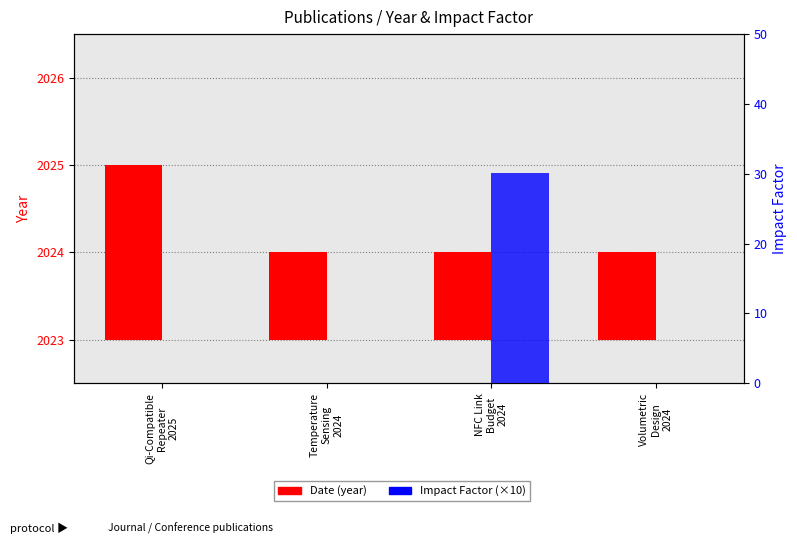

Reading left to right, list all the values displayed in this chart.

Date: 2.0	1.0	1.0	1.0
IF (scaled): 0.0	0.0	30.1	0.0